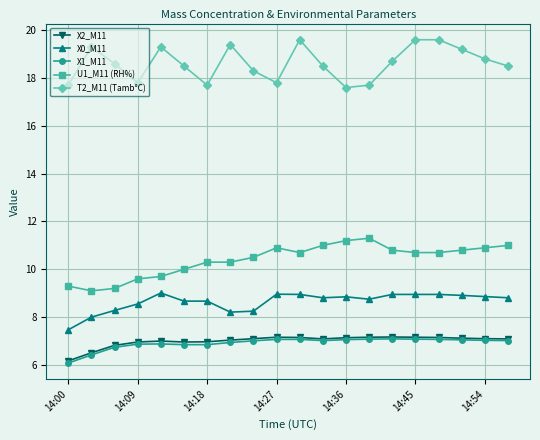

What is the value of the X0_M11 point at the 5th from the left?

9.0